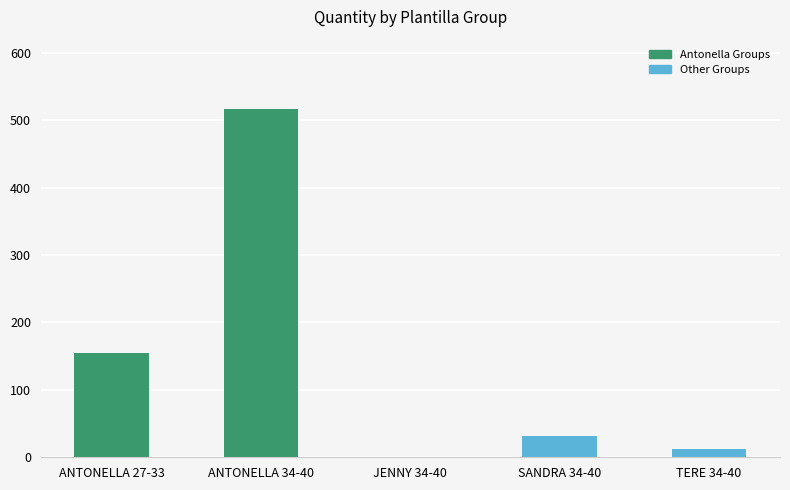

Where is the data nearest to the value 258?

ANTONELLA 27-33